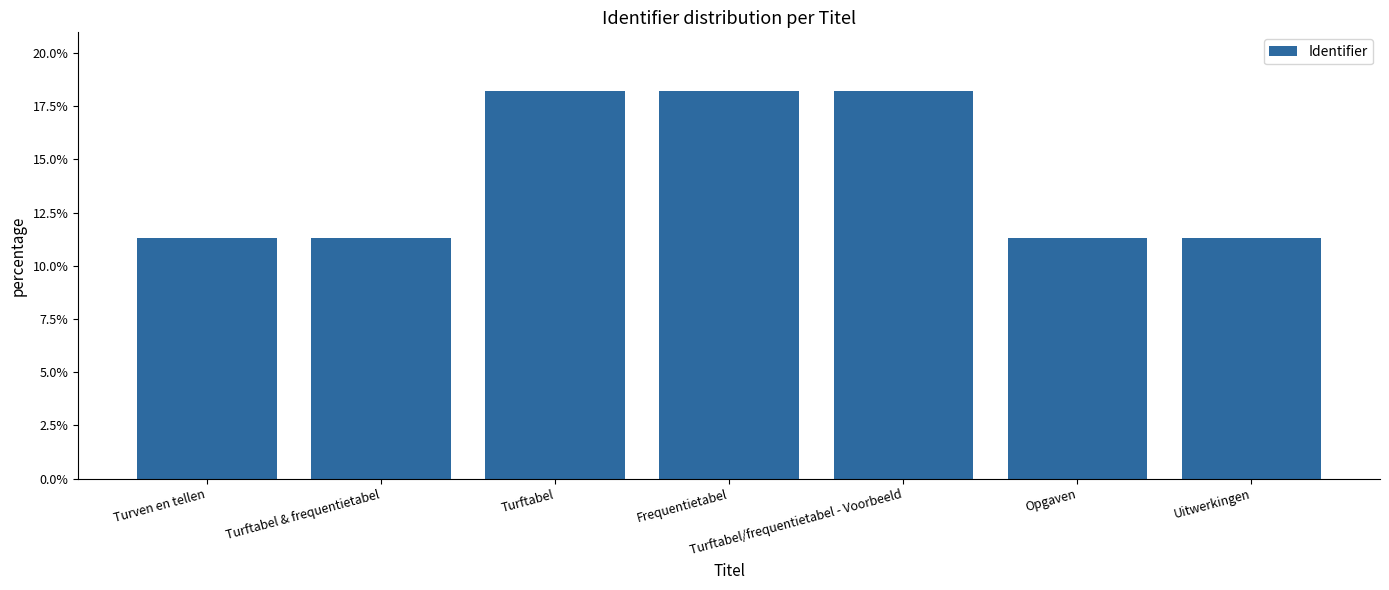

Does the chart contain any negative values?

No